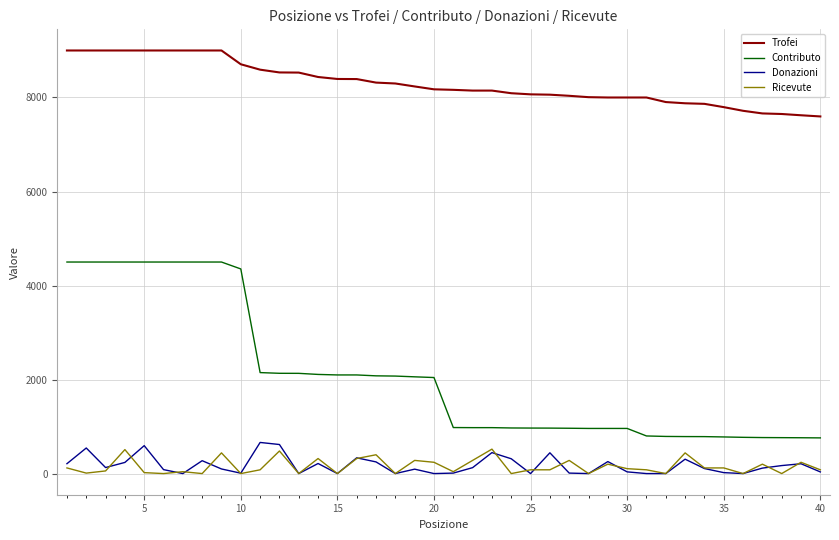

Which series has the largest total across all categories?

Trofei